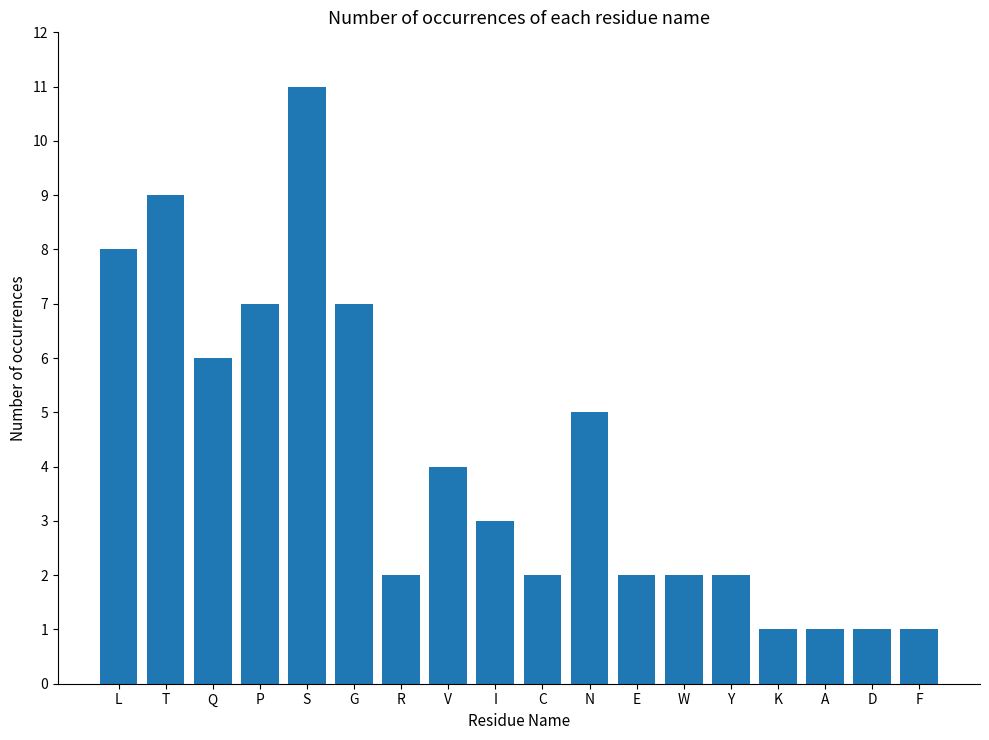

Between P and K, which is larger?

P